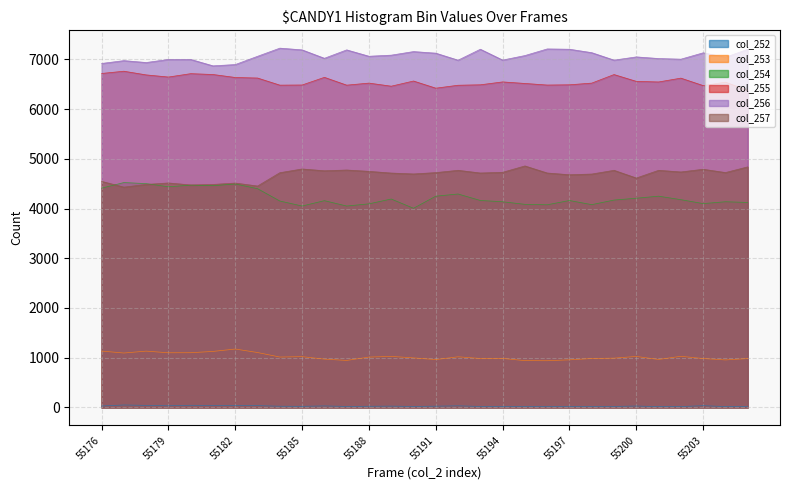

Reading left to right, transcribe all the data shown in this chart.

col_252: 28	49	41	33	43	39	38	36	24	22	30	20	23	26	20	25	32	20	21	18	16	19	17	20	28	16	17	35	17	16
col_253: 1133	1094	1132	1099	1100	1126	1174	1104	1013	1021	971	945	1012	1026	996	962	1018	984	985	941	939	957	983	991	1025	964	1028	983	955	982
col_254: 4409	4522	4501	4437	4470	4459	4493	4399	4151	4050	4158	4050	4094	4191	4005	4248	4292	4162	4136	4084	4075	4161	4078	4170	4207	4248	4178	4099	4136	4122
col_255: 6716	6761	6687	6644	6712	6695	6635	6624	6481	6484	6638	6481	6522	6460	6564	6420	6479	6488	6546	6515	6483	6488	6522	6694	6557	6545	6622	6472	6541	6375
col_256: 6917	6974	6936	6998	6998	6869	6895	7061	7225	7190	7021	7190	7062	7084	7156	7124	6983	7203	6985	7076	7209	7203	7134	6984	7049	7016	7003	7131	7042	7202
col_257: 4546	4430	4484	4514	4474	4484	4512	4452	4720	4795	4759	4774	4747	4713	4695	4722	4768	4714	4728	4856	4714	4679	4693	4768	4613	4768	4735	4789	4723	4837